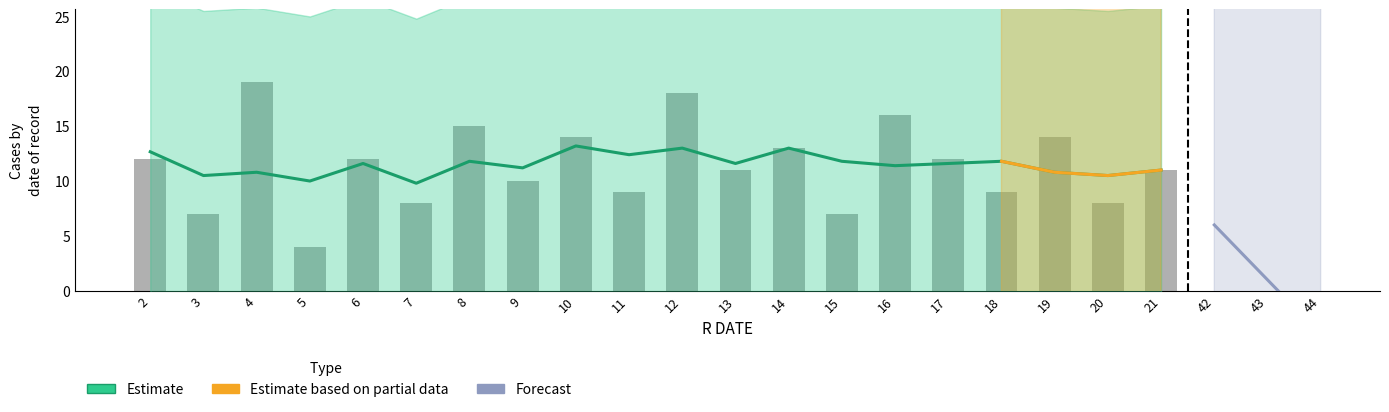

Rank the categories by value from lowest to highest.

5, 3, 15, 7, 20, 11, 18, 9, 13, 21, 2, 6, 17, 14, 10, 19, 8, 16, 12, 4